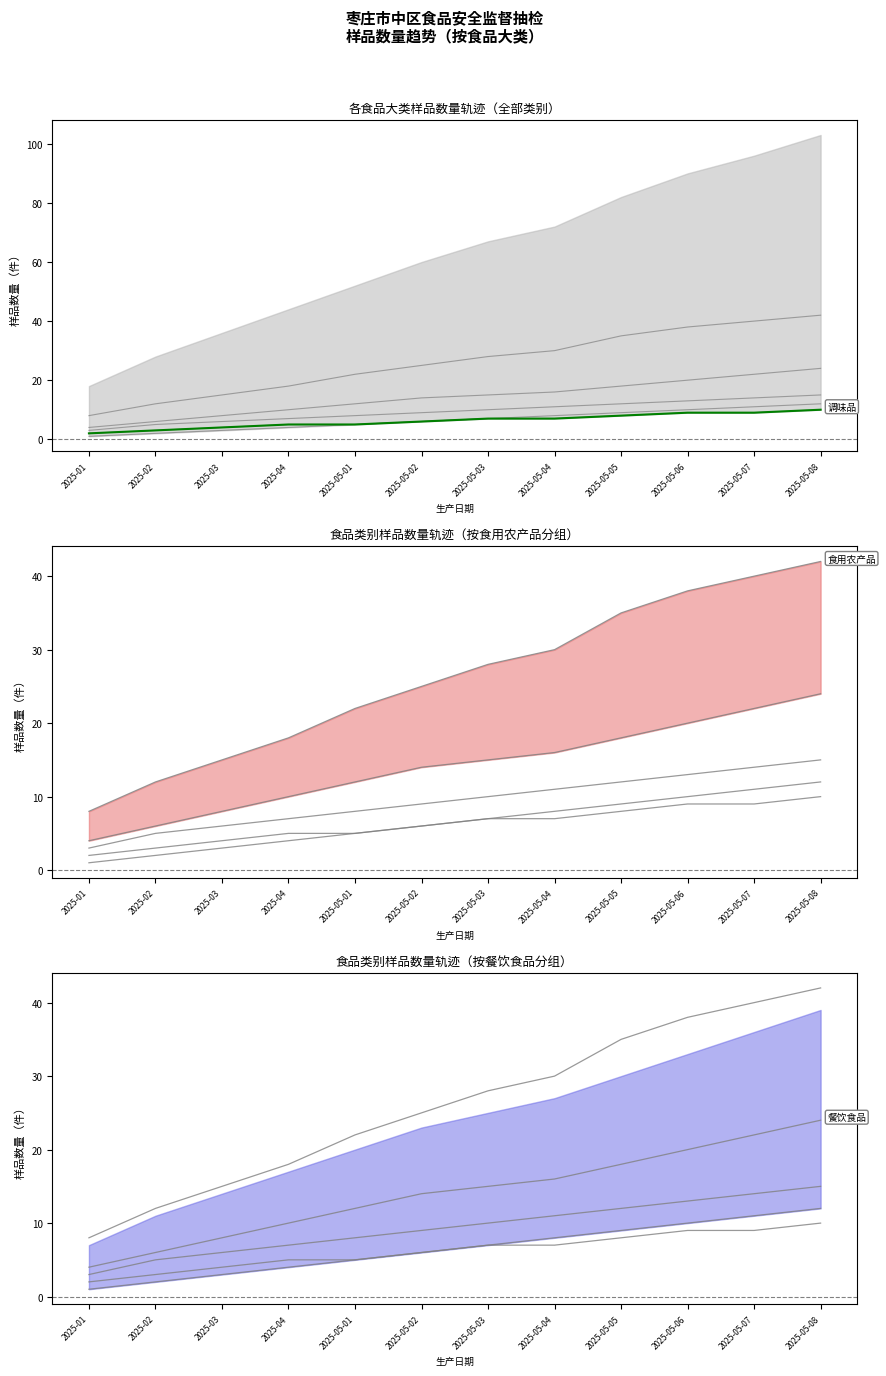

Rank the categories by 最低类别（高亮） value from highest to lowest.

2025-05-08, 2025-05-06, 2025-05-07, 2025-05-05, 2025-05-03, 2025-05-04, 2025-05-02, 2025-04, 2025-05-01, 2025-03, 2025-02, 2025-01